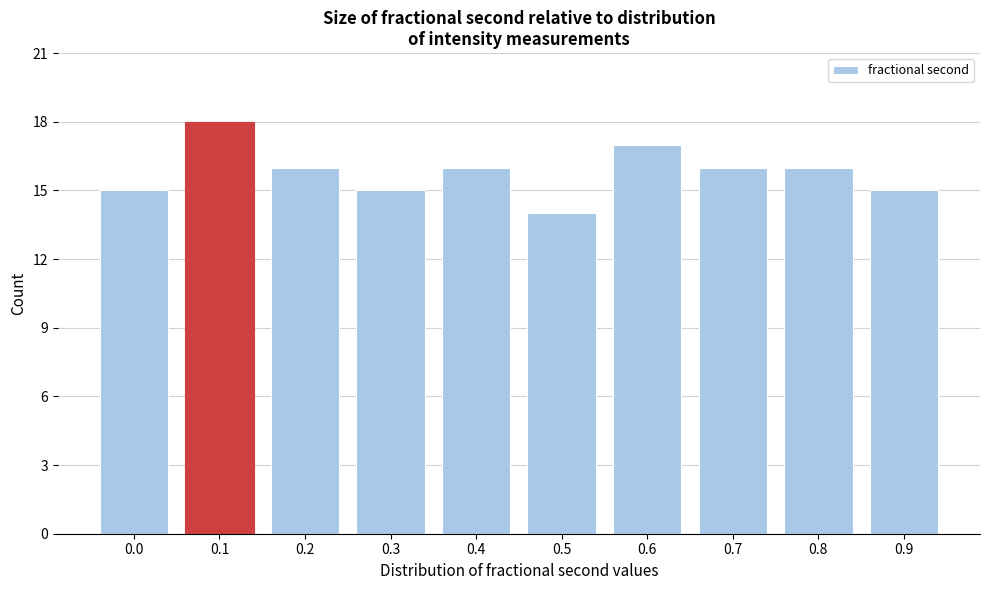

Reading left to right, extract all data points from this chart.

15	18	16	15	16	14	17	16	16	15